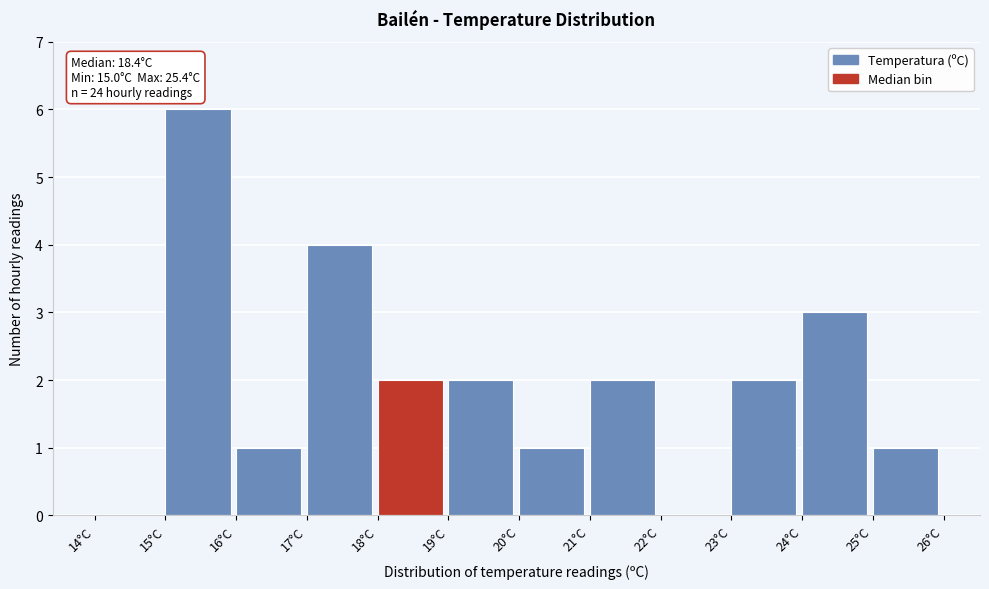

Over which range of the x-axis is the bar tallest?

15 to 16